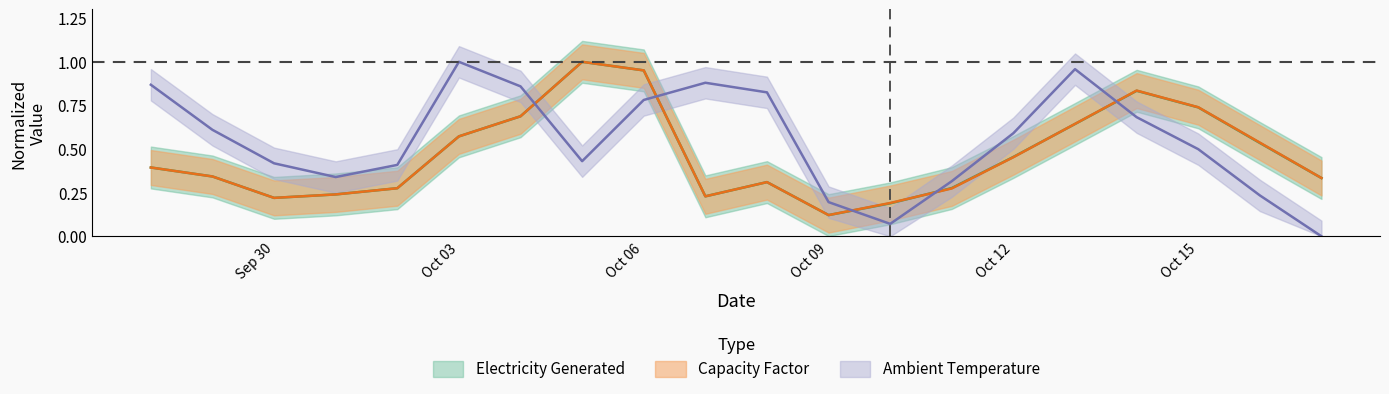

In Electricity Generated, how many points are higher than both neighbors (excluding endpoints)?

3